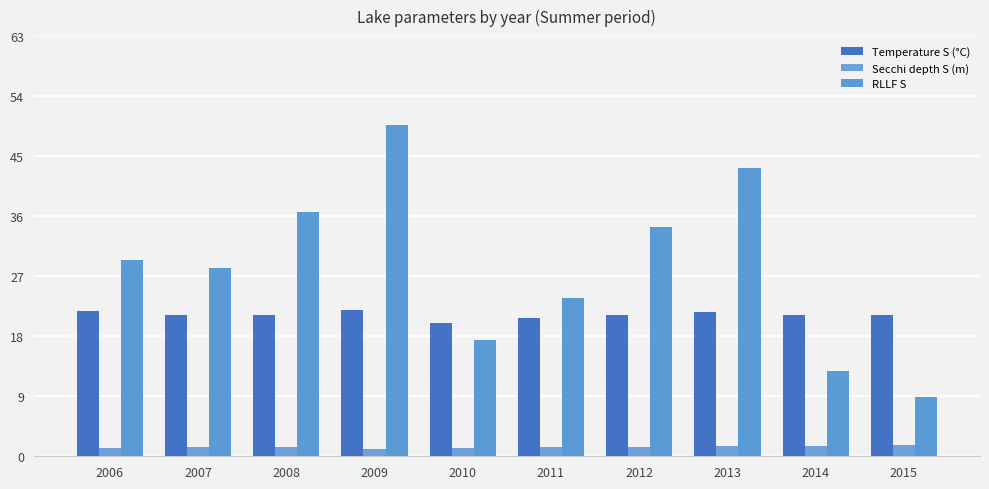

What are all the series names shown in the legend?

Temperature S (°C), Secchi depth S (m), RLLF S